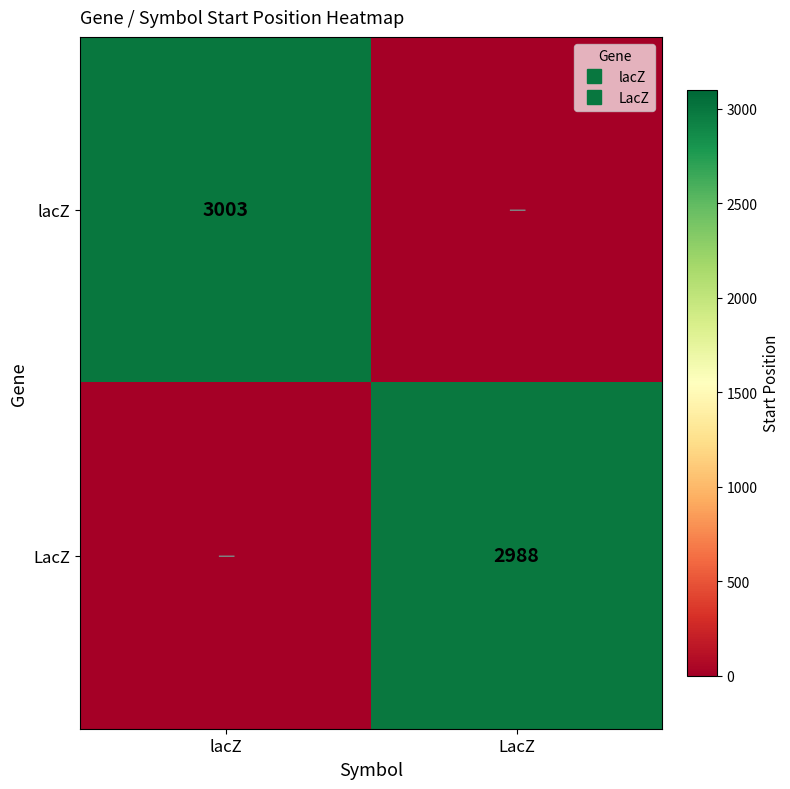

Which label corresponds to the smallest value in the chart?

LacZ